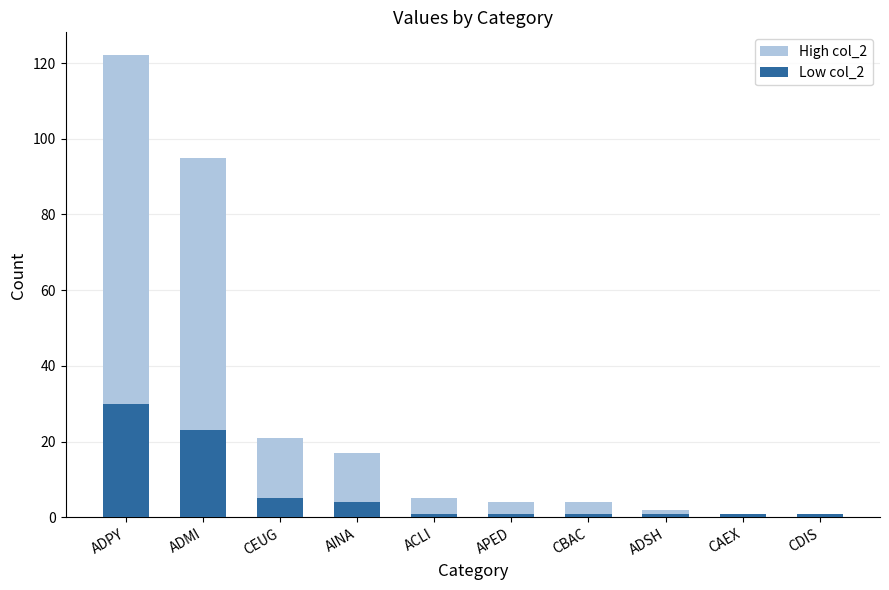

Reading left to right, list all the values displayed in this chart.

High col_2: 122	95	21	17	5	4	4	2	1	1
Low col_2: 30	23	5	4	1	1	1	1	1	1